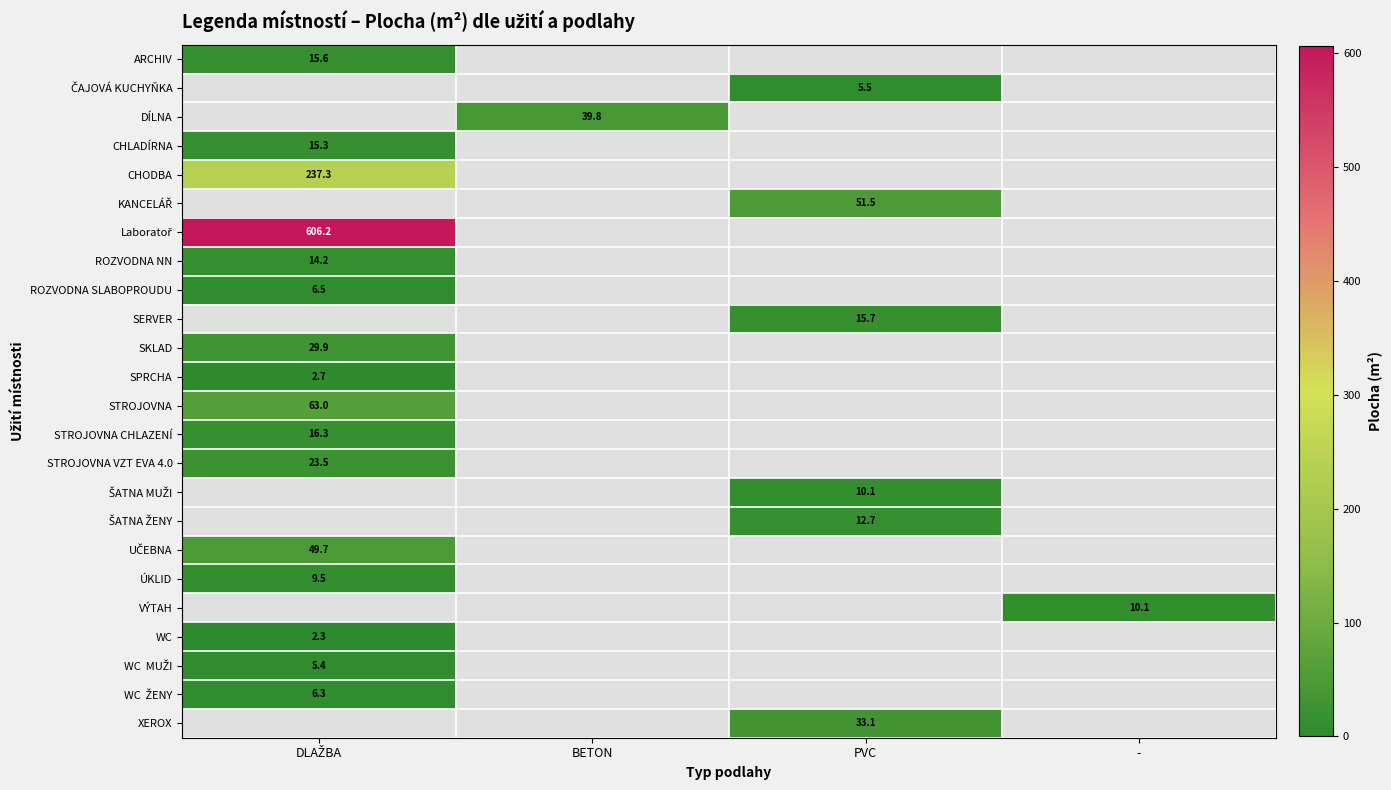

What value does the Laboratoř series have at DLAŽBA?

606.2